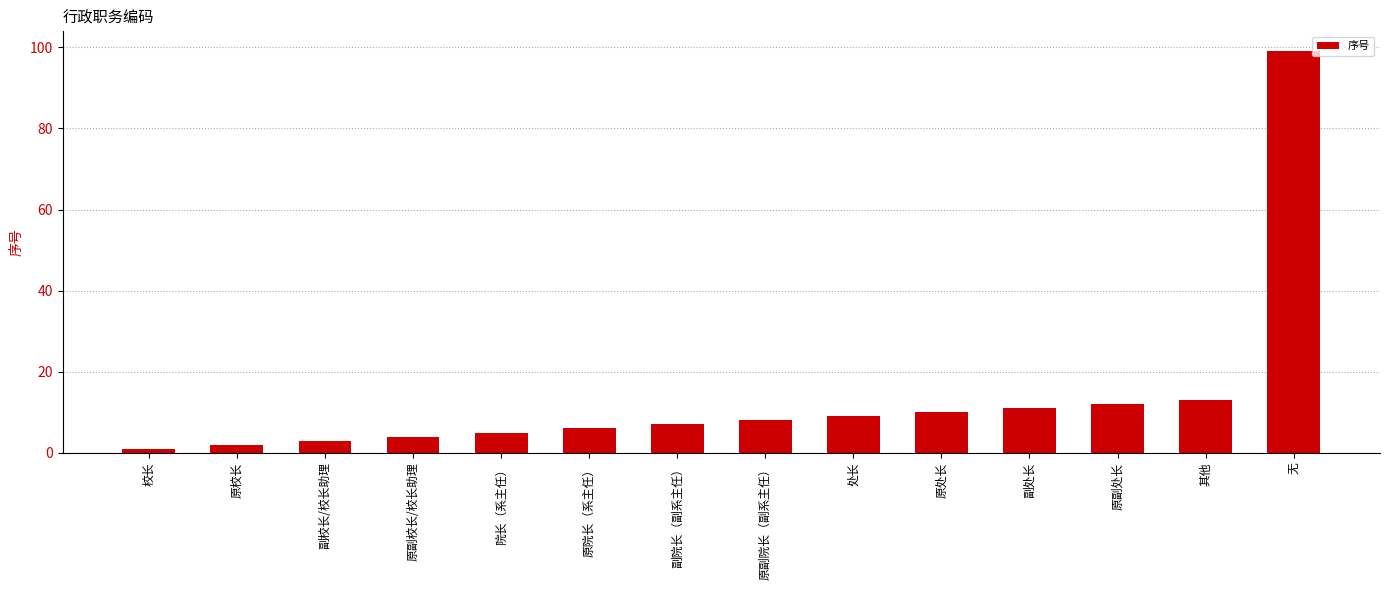

The chart shows a value of 5 at 院长（系主任）. True or false?

True